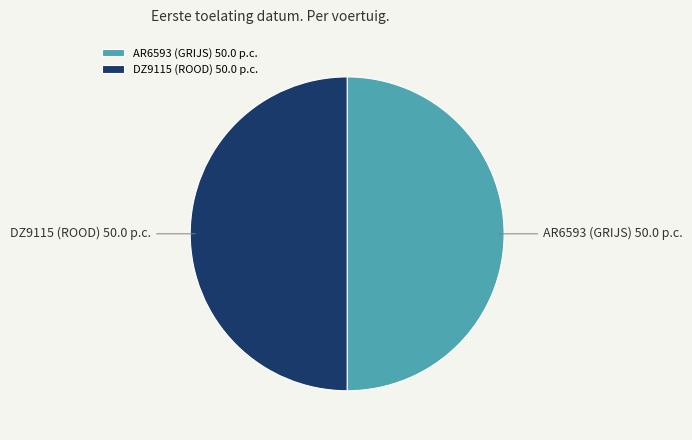

True or false: DZ9115 (ROOD) accounts for 36% of the total.

False